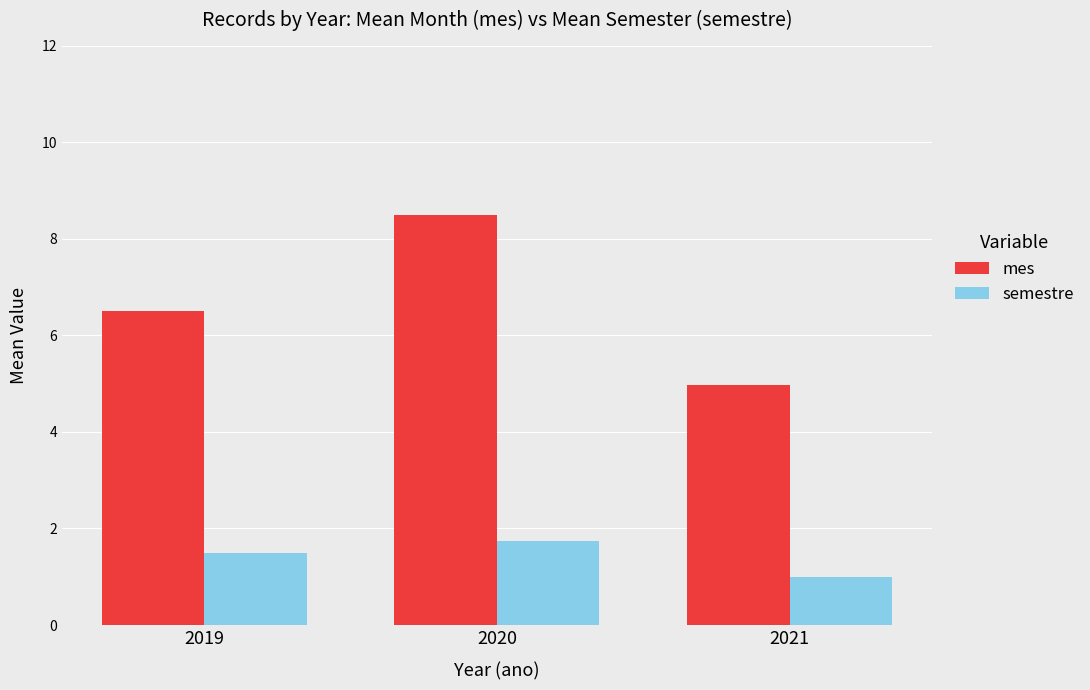

Which series changed the most between 2019 and 2021?

mes